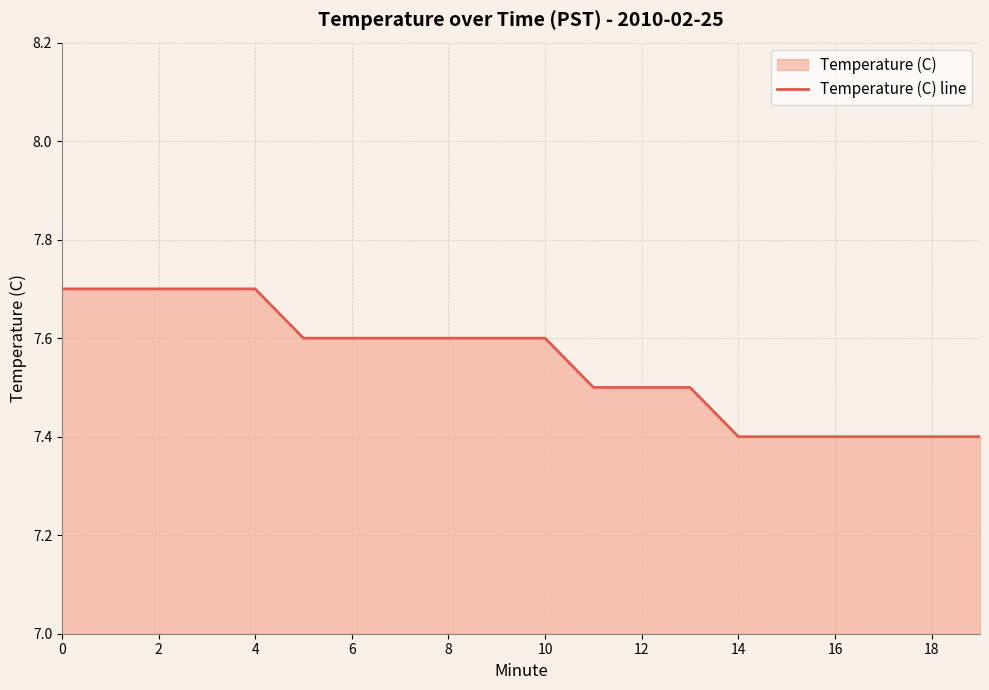

How many lines are shown in the chart?

1